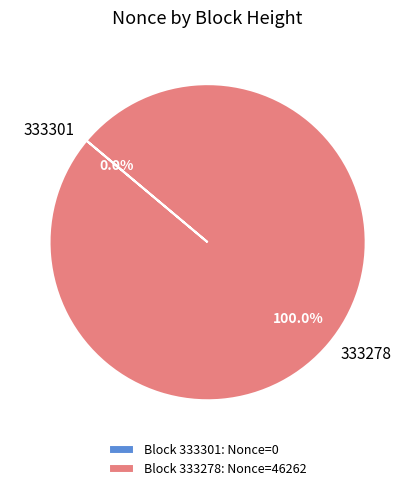

Is there a majority slice in this chart?

Yes